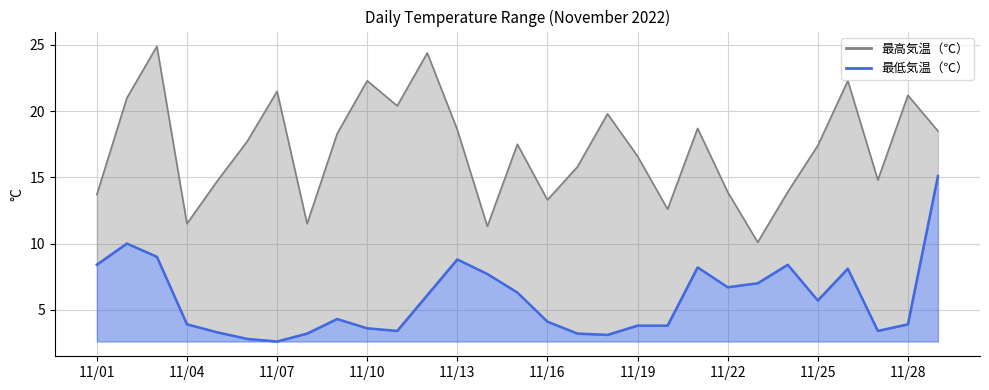

Reading left to right, list all the values displayed in this chart.

最高気温（℃）: 13.7	21.0	24.9	11.5	14.7	17.7	21.5	11.5	18.3	22.3	20.4	24.4	18.6	11.3	17.5	13.3	15.8	19.8	16.6	12.6	18.7	13.9	10.1	13.9	17.4	22.3	14.8	21.2	18.5
最低気温（℃）: 8.4	10.0	9.0	3.9	3.3	2.8	2.6	3.2	4.3	3.6	3.4	6.1	8.8	7.7	6.3	4.1	3.2	3.1	3.8	3.8	8.2	6.7	7.0	8.4	5.7	8.1	3.4	3.9	15.1